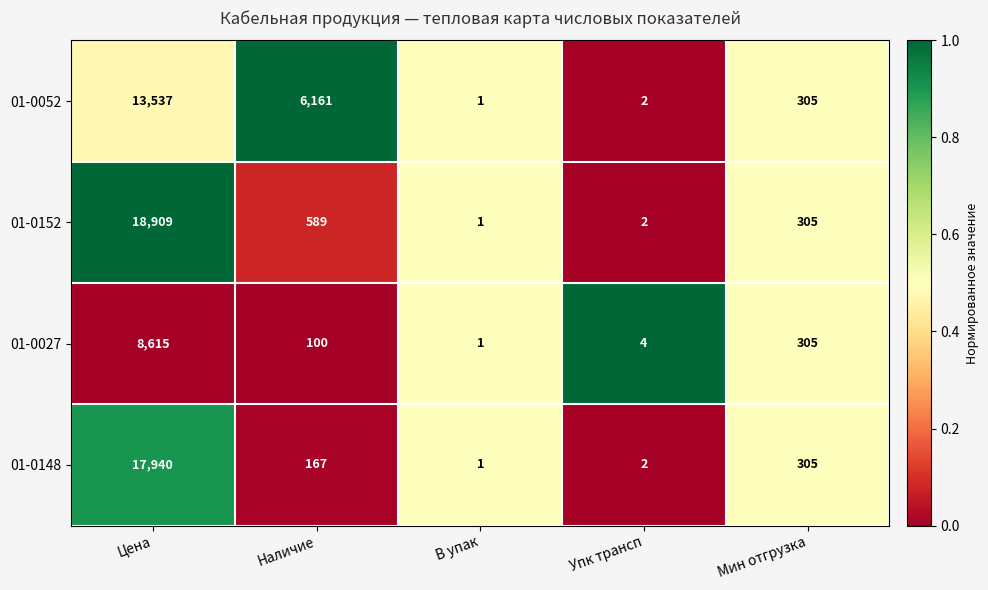

What is the highest value of the 01-0027 series?

8615